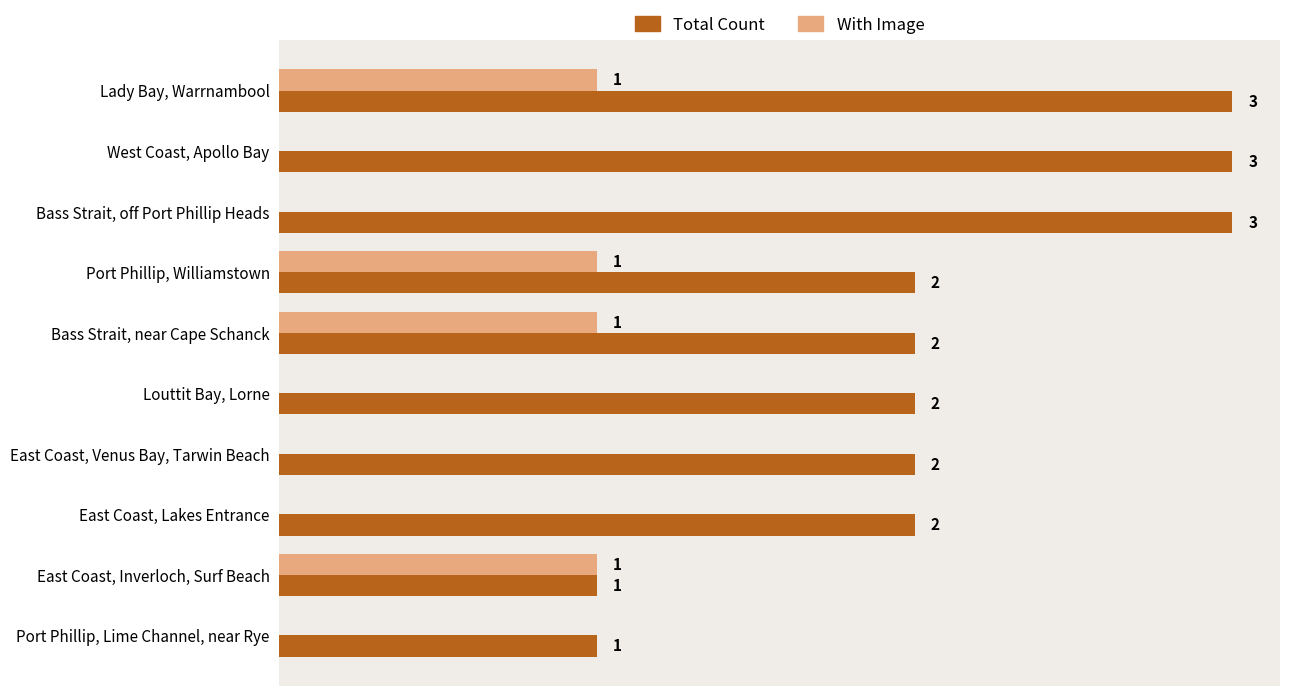

Which series has the largest total across all categories?

Total Count